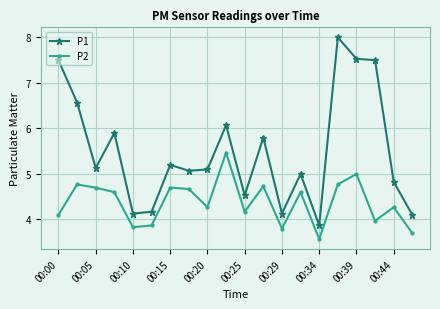

Rank the series by their maximum value, from lowest to highest.

P2, P1